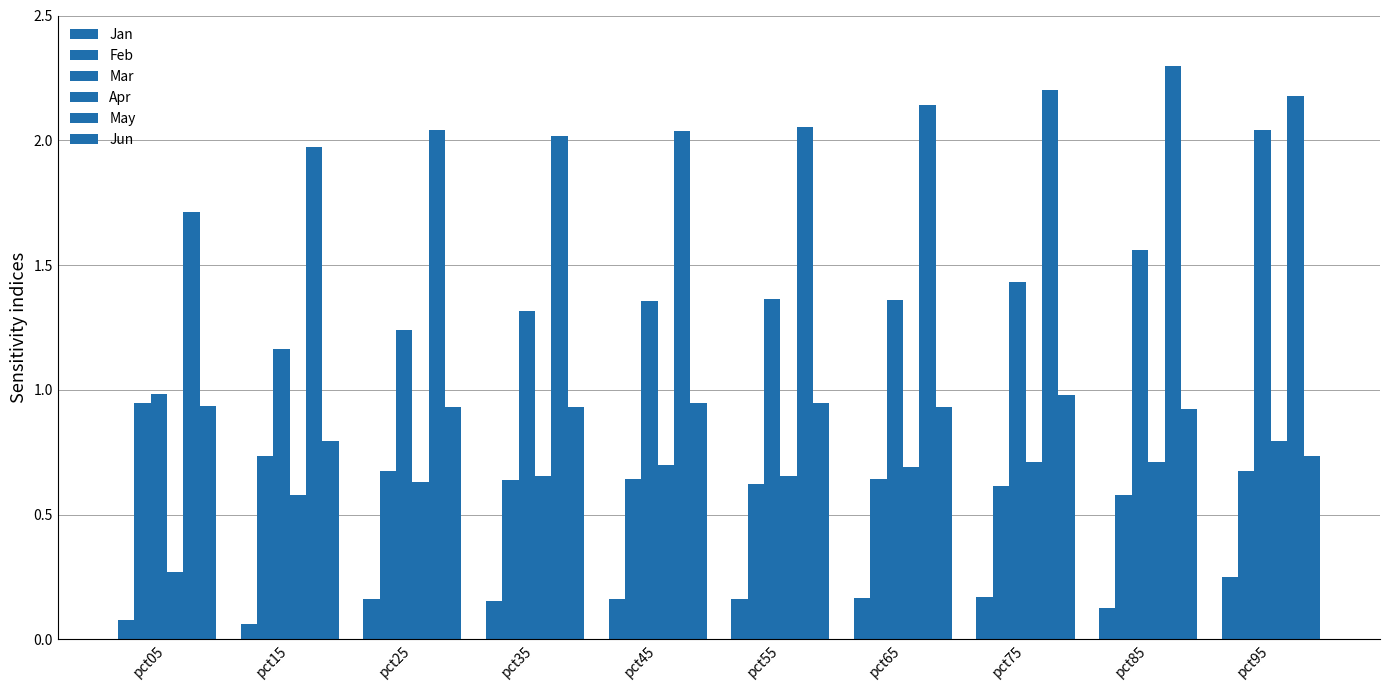

What is the average value of the Jun series?

0.9